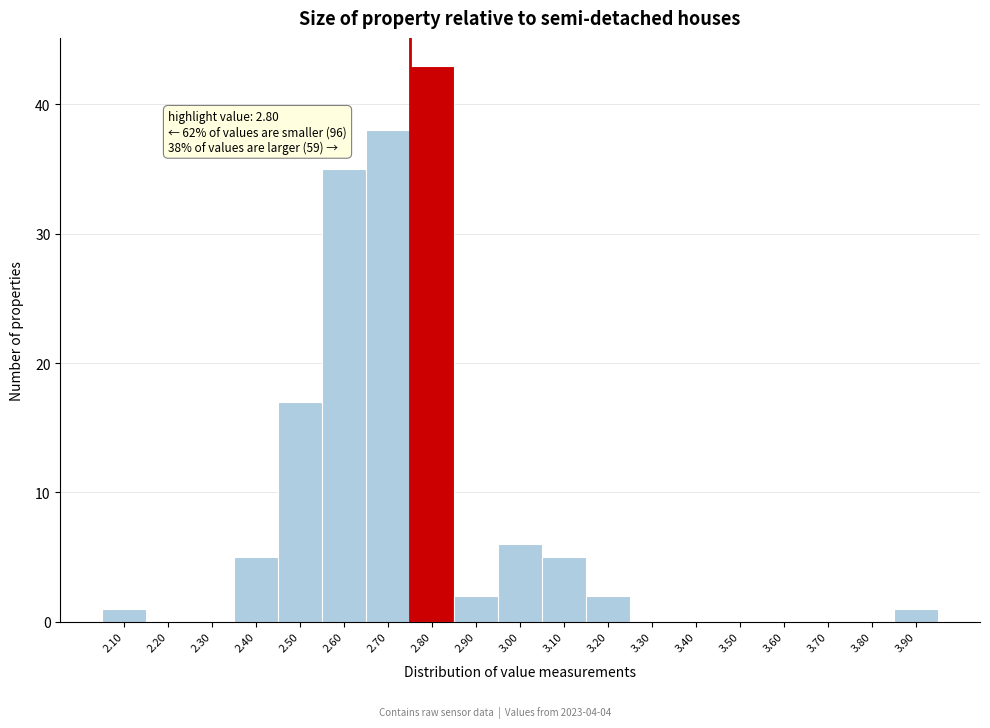

Reading left to right, extract all data points from this chart.

2.10=1	2.20=0	2.30=0	2.40=5	2.50=17	2.60=35	2.70=38	2.80=43	2.90=2	3.00=6	3.10=5	3.20=2	3.30=0	3.40=0	3.50=0	3.60=0	3.70=0	3.80=0	3.90=1